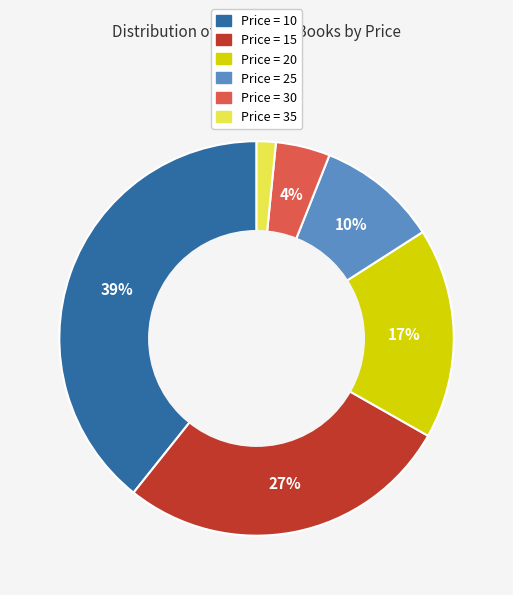

Does any single category account for the majority?

No